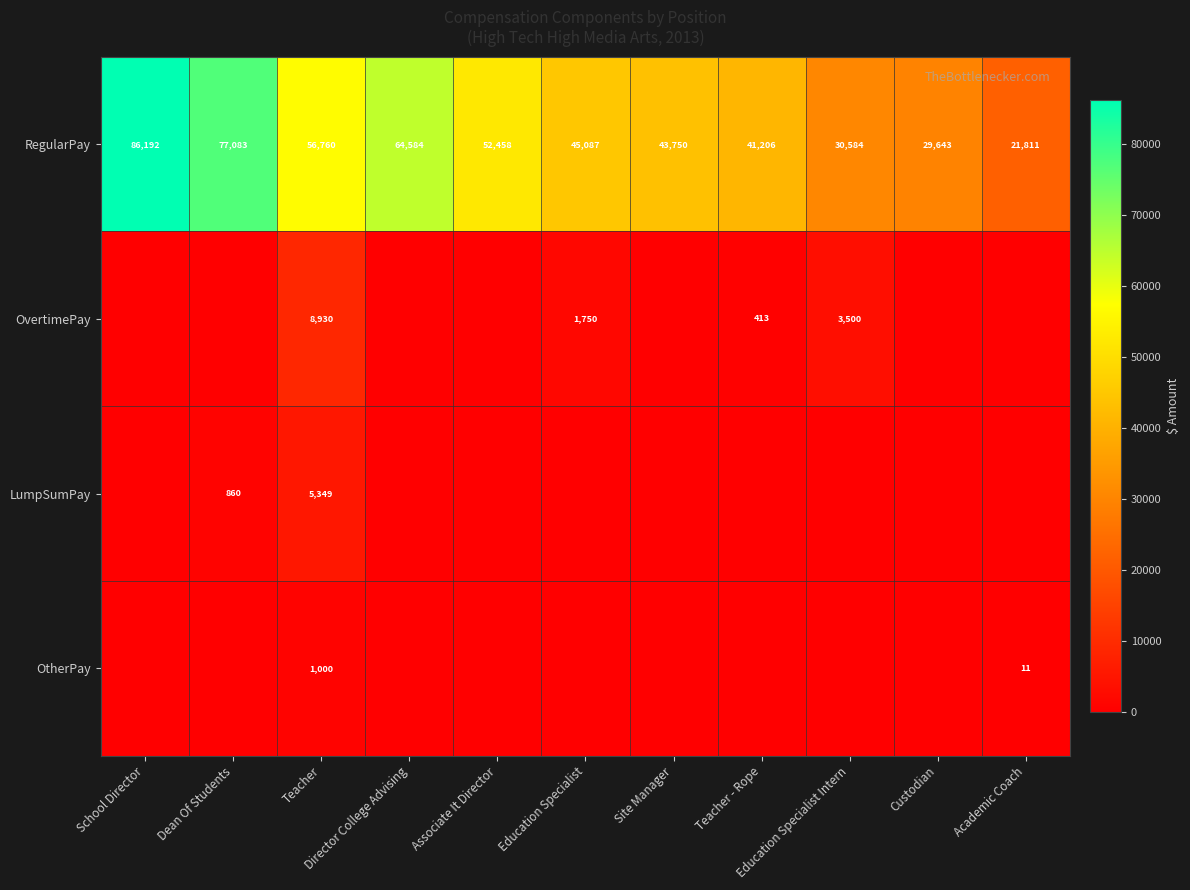

How many values in the RegularPay series are below 45087?

5